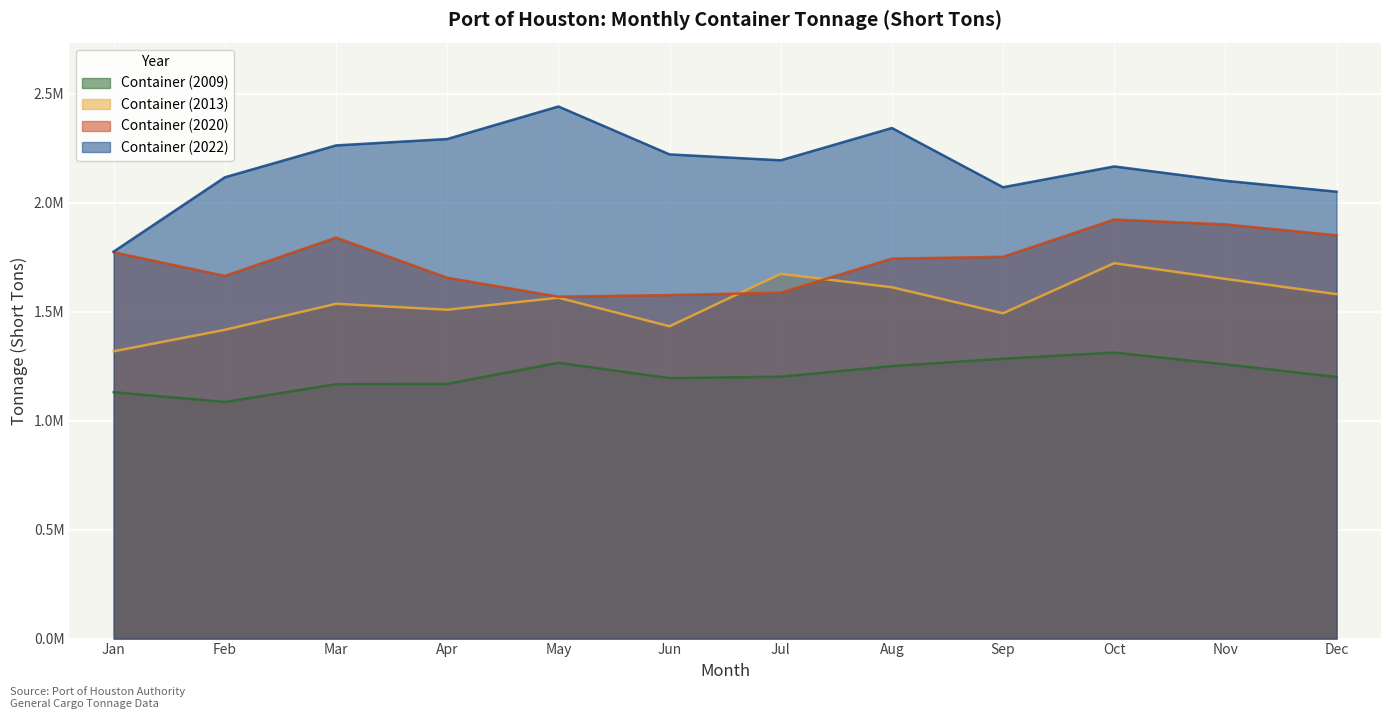

Which category has the lowest value across all series?

Feb